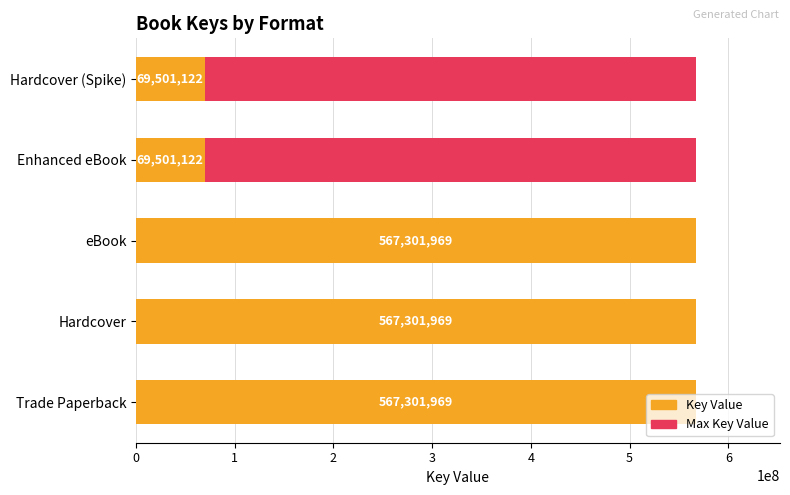

True or false: Key has a value of 897228923.8 at Trade Paperback.

False